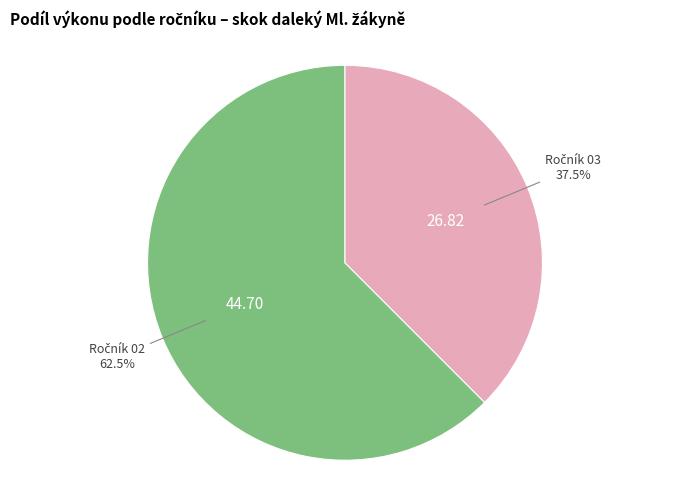

Is there a majority slice in this chart?

Yes